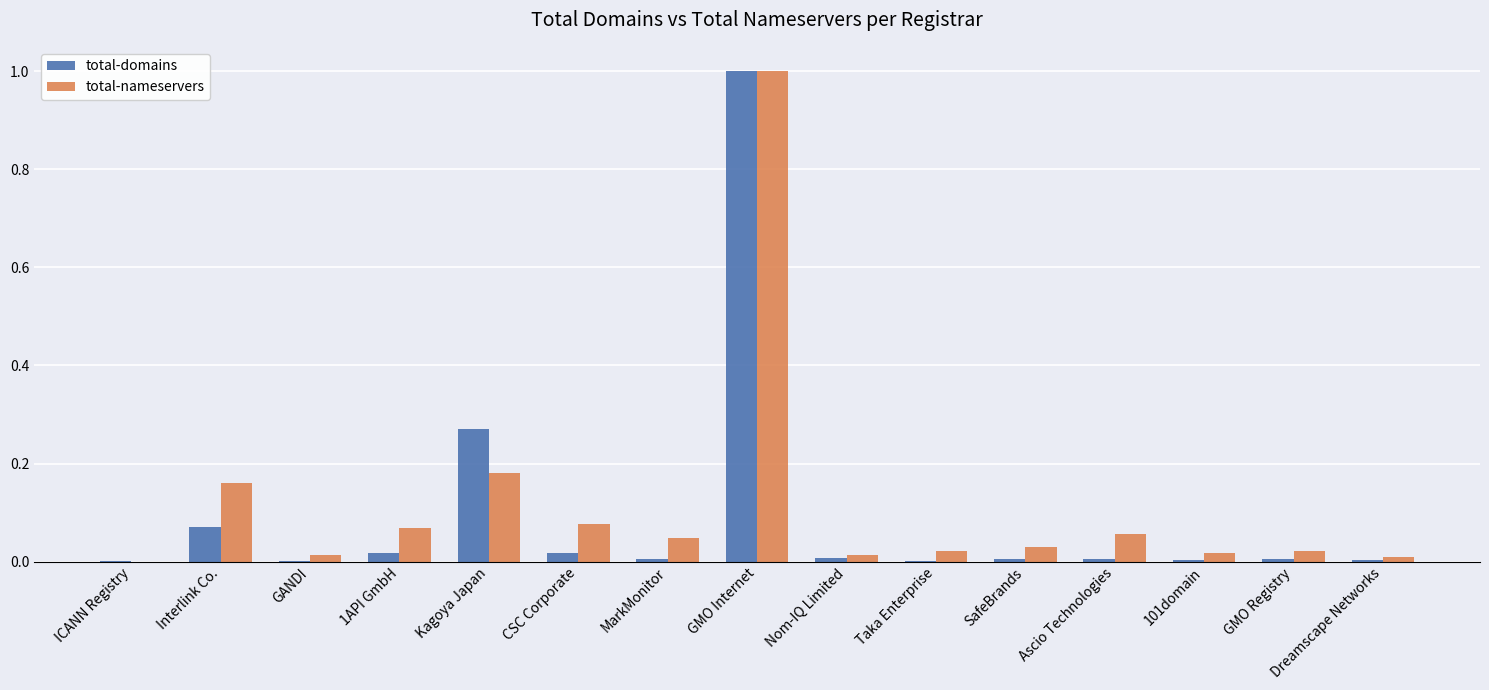

Is it true that total-nameservers equals 0.0 at GANDI?

True